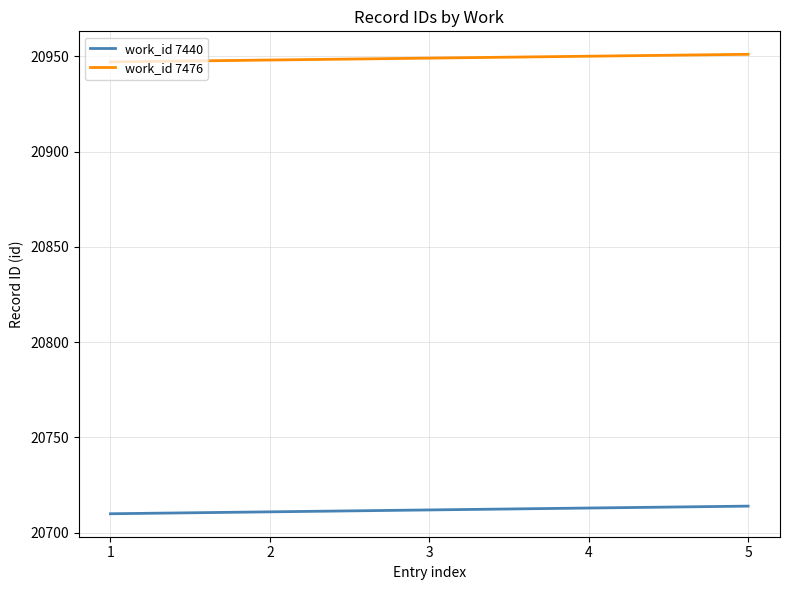

True or false: work_id 7476 and work_id 7440 cross at least once.

False